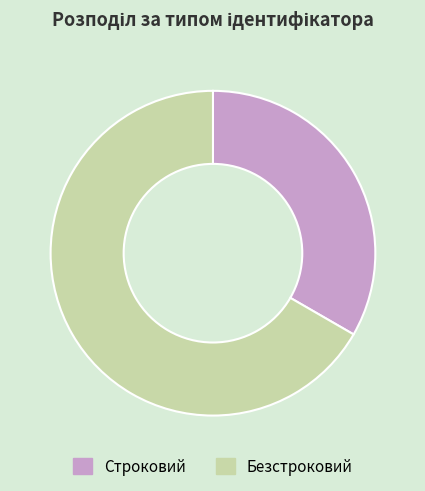

The Строковий slice represents 22% of the pie. True or false?

False